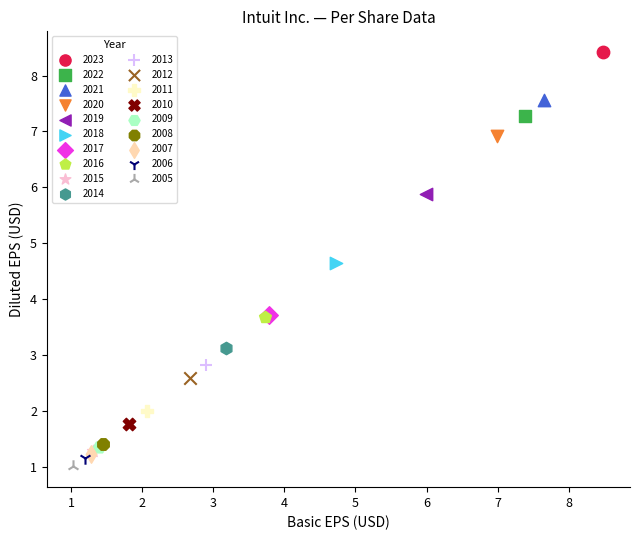

What are all the series names shown in the legend?

2023, 2022, 2021, 2020, 2019, 2018, 2017, 2016, 2015, 2014, 2013, 2012, 2011, 2010, 2009, 2008, 2007, 2006, 2005